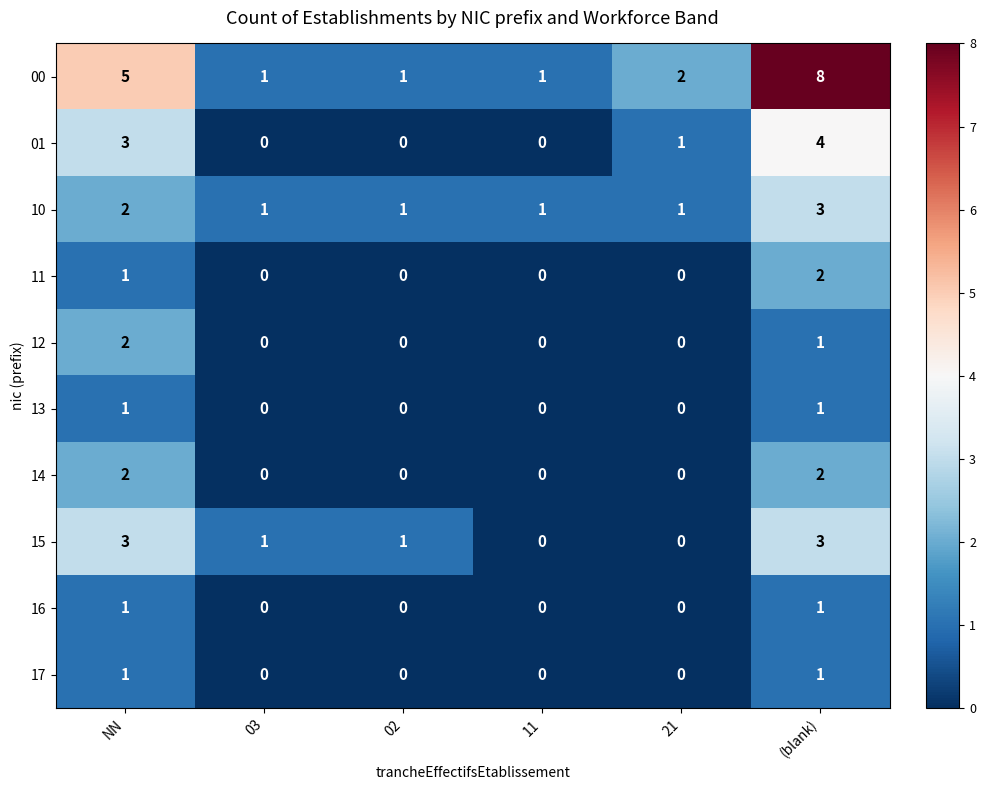

Between 02 and 11, which series saw the biggest shift?

15